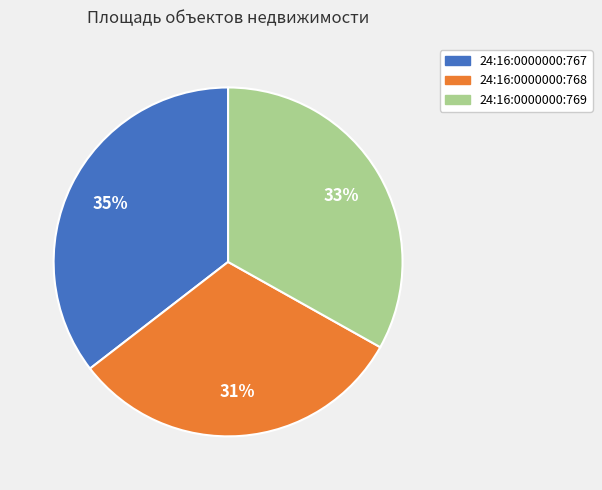

To the nearest percent, what is the combined percentage of 24:16:0000000:769 and 24:16:0000000:768?

65%